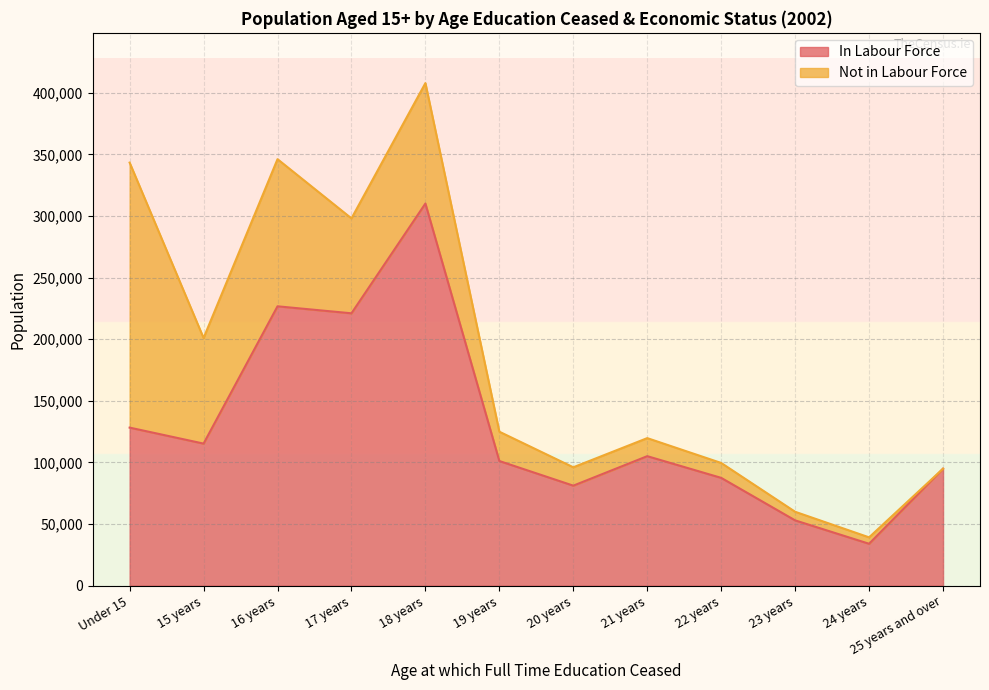

What is the change in value from Under 15 to 23 years?

-75276